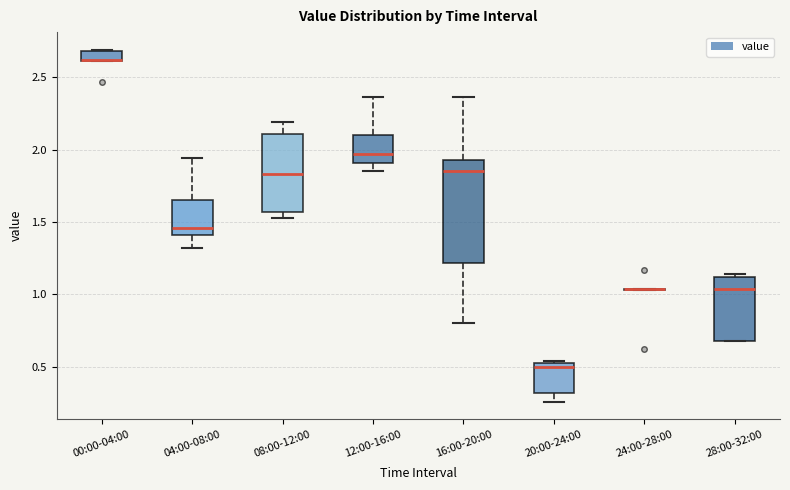

Which box is the tallest, from its lower edge to its upper edge?

16:00-20:00